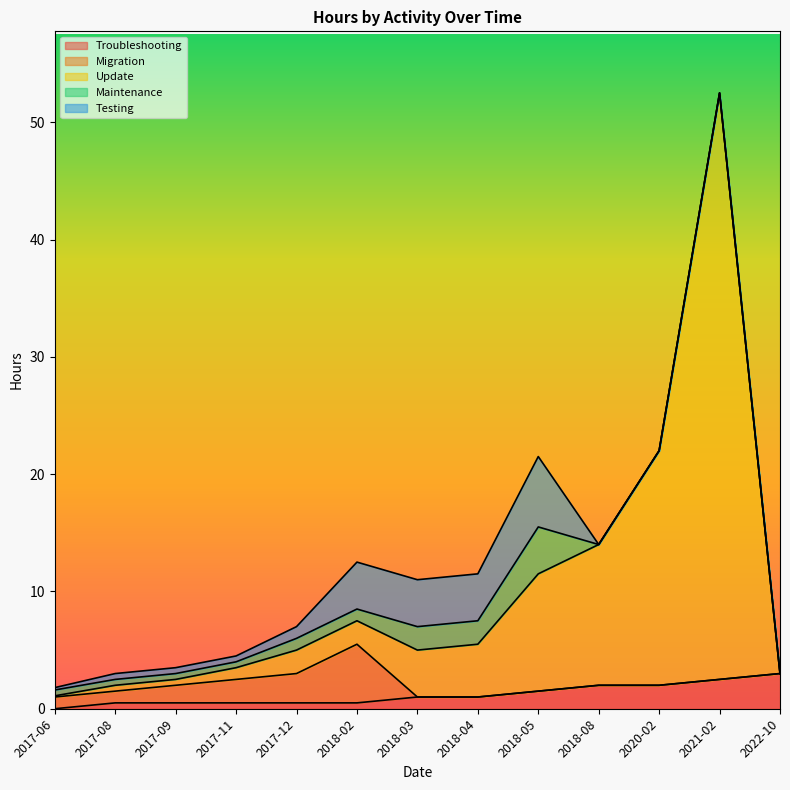

What is the greatest value displayed?

50.0